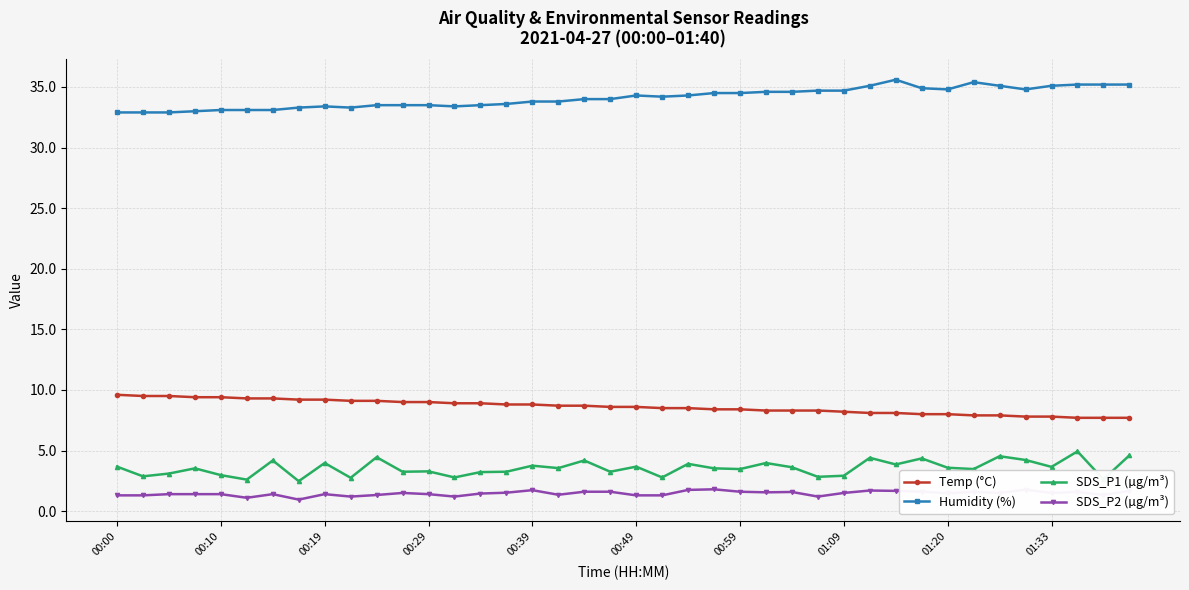

What is the minimum value for Humidity (%)?

32.9